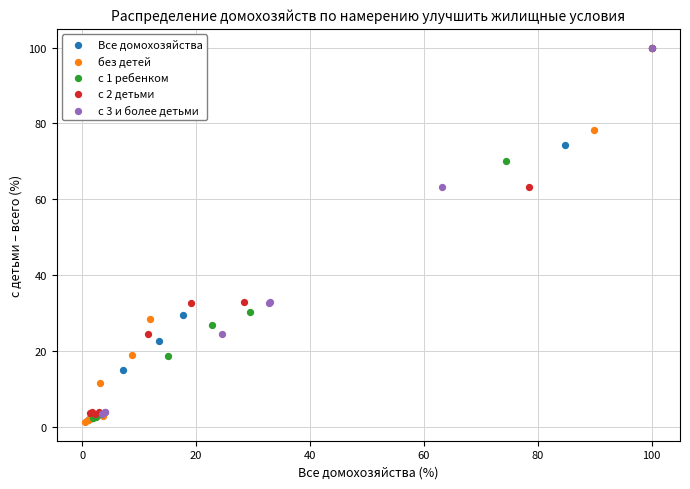

Which series has the largest Y range (max minus min)?

без детей